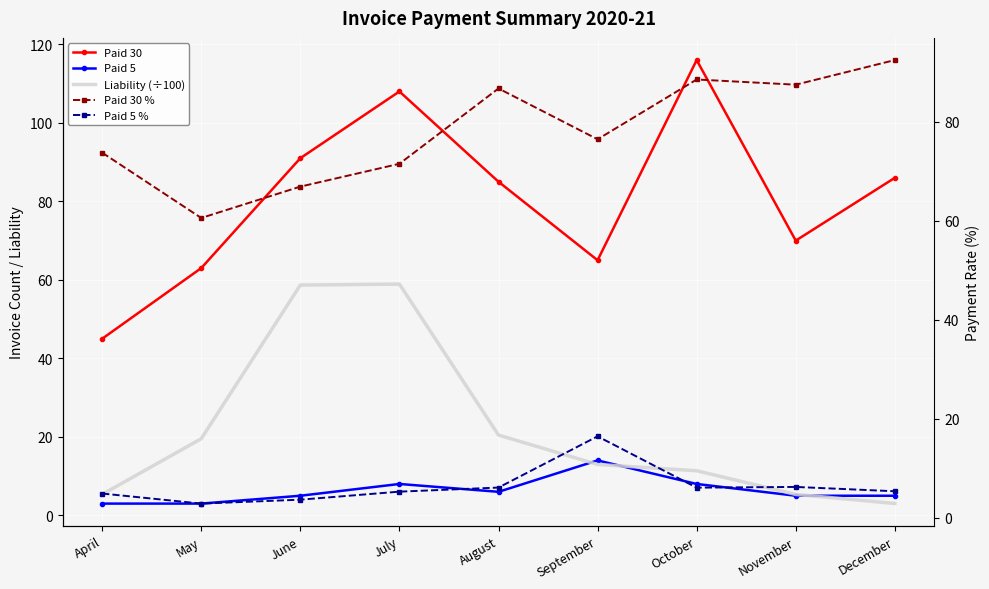

At August, list the series in order from largest to smallest.

Paid 30 %, Paid 30, Liability (÷100), Paid 5 %, Paid 5